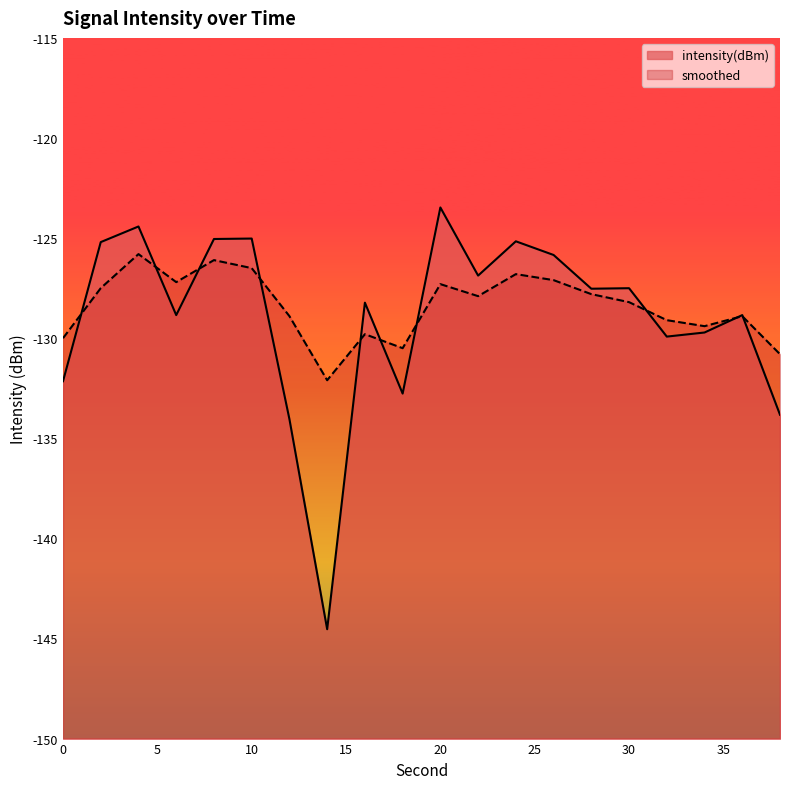

How many categories are shown in the chart?

20